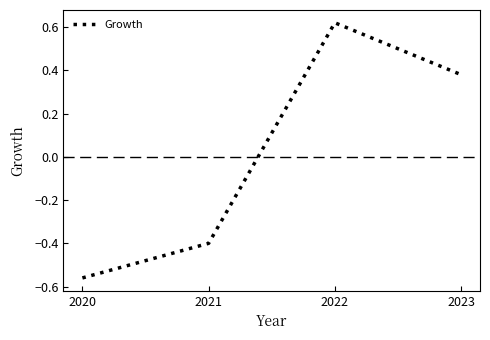

Is it true that the value at 2023 is 0.7?

False